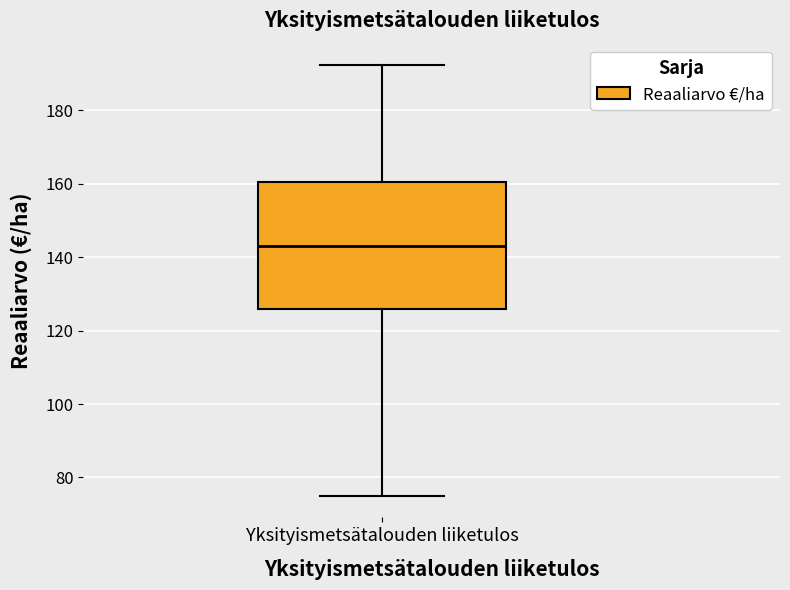

Read this box plot against the y-axis: the position of the median line, the range covered by the box, and the ends of both whiskers. The values are not printed on the chart, so give them approximately, as read against the axis.

median 144, box 126 to 160, whiskers 74 to 192